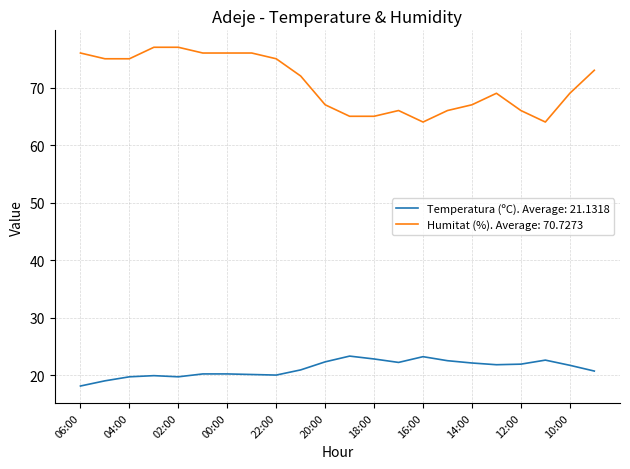

Which series has the largest range (max minus min)?

Humitat (%). Average: 70.7273